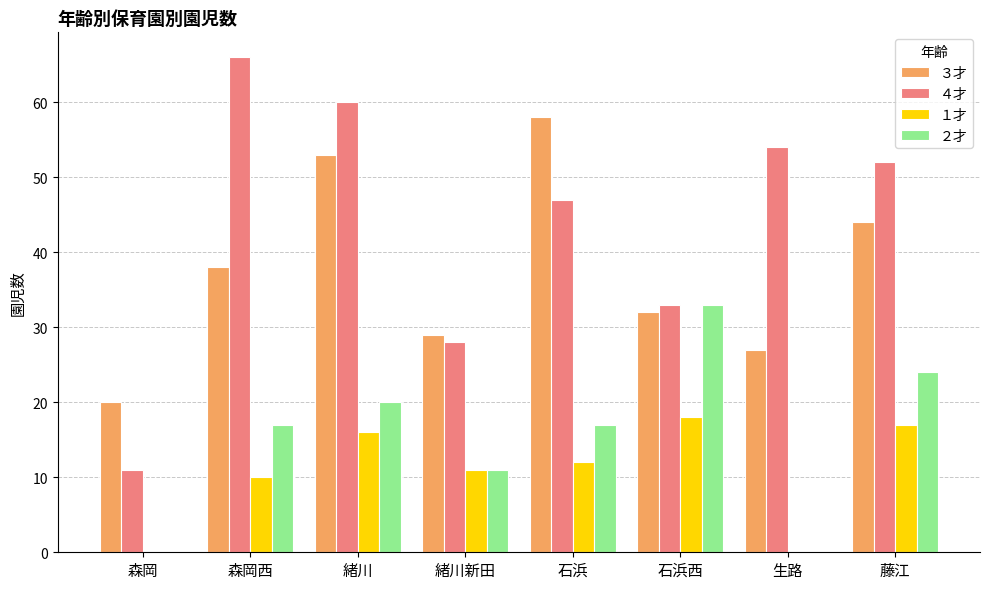

What is the sum of the ４才 values at 森岡西 and 緒川新田?

94